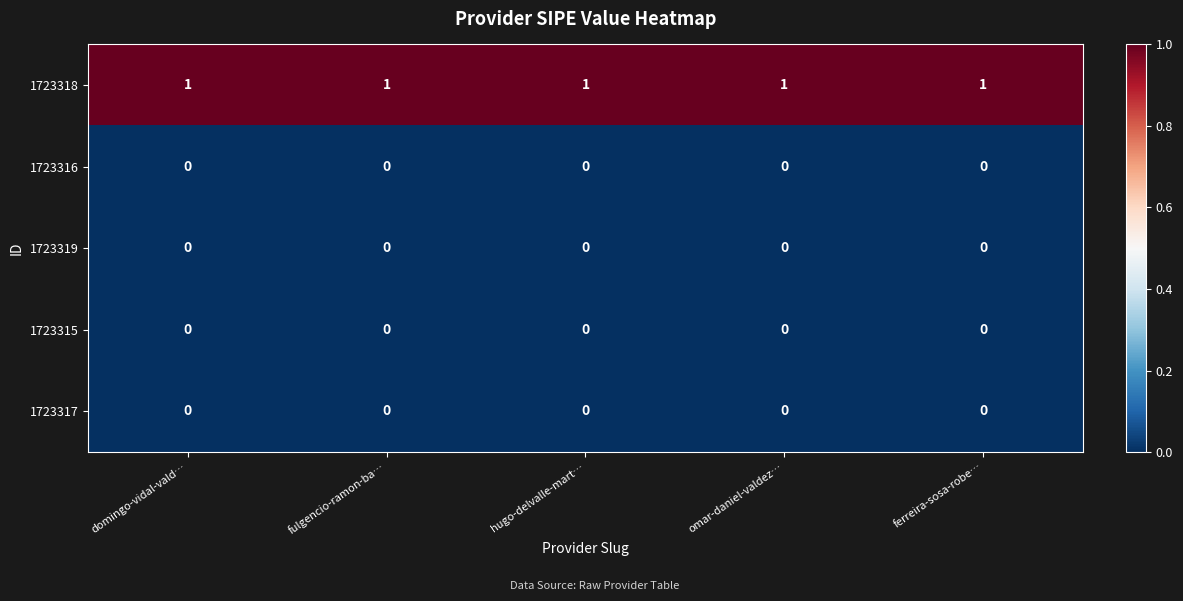

True or false: 1723316 has a value of 0 at ferreira-sosa-robe….

True